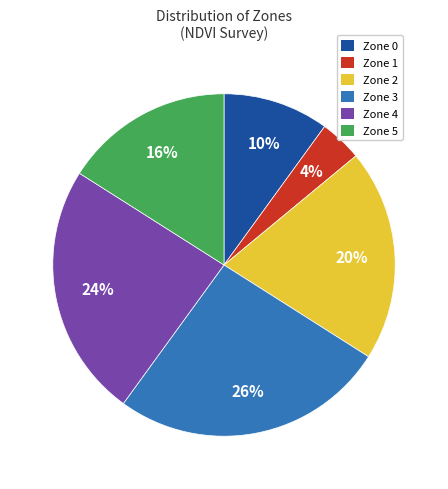

Is there any slice that represents more than half of the pie?

No